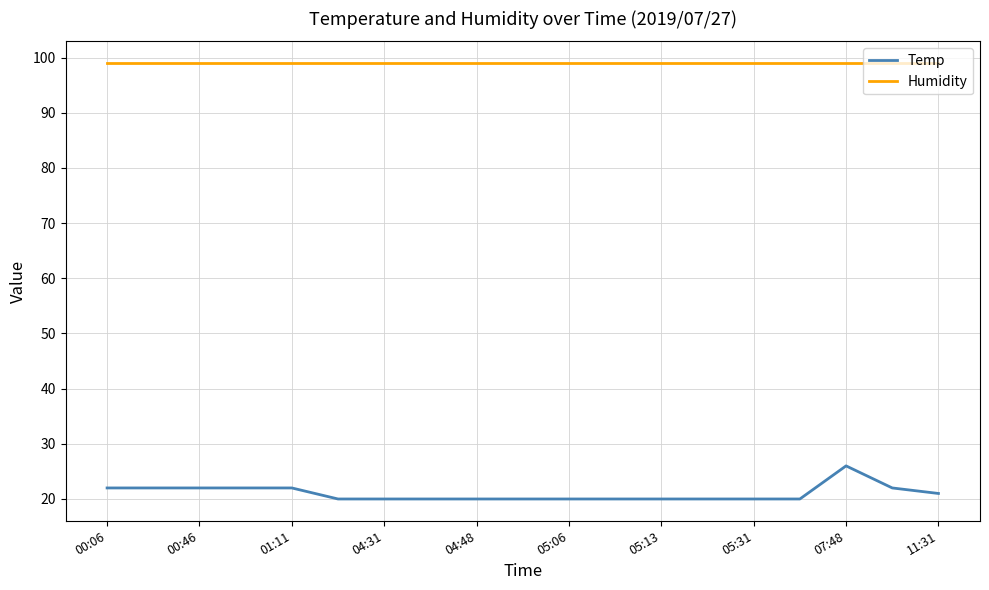

List the series in order of their overall mean, highest first.

Humidity, Temp